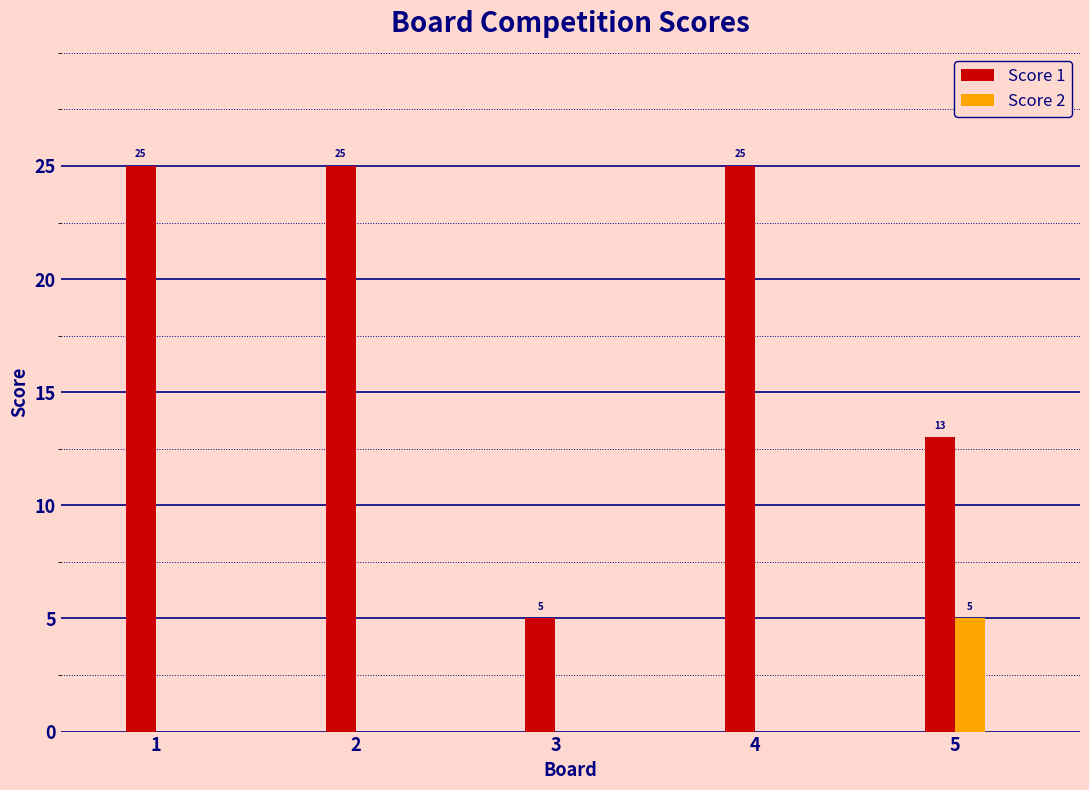

Is the value of Score 2 at 2 greater than the value of Score 1 at 1?

No